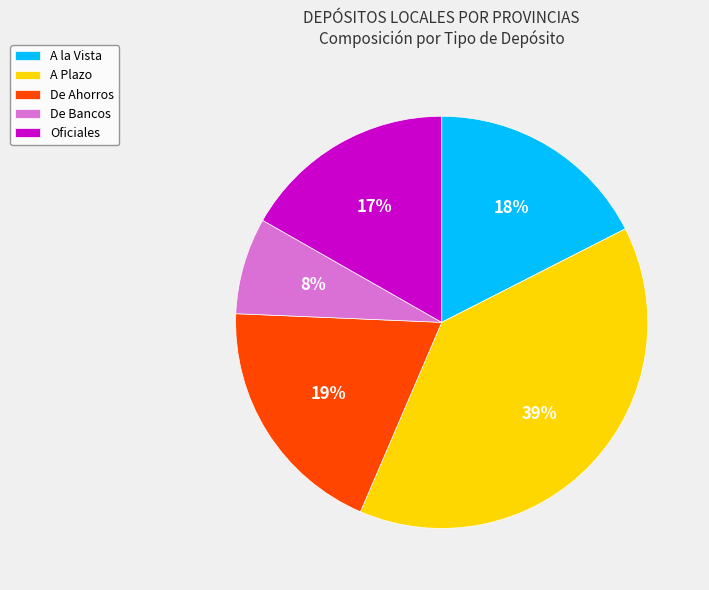

Which has a higher value, Oficiales or De Bancos?

Oficiales